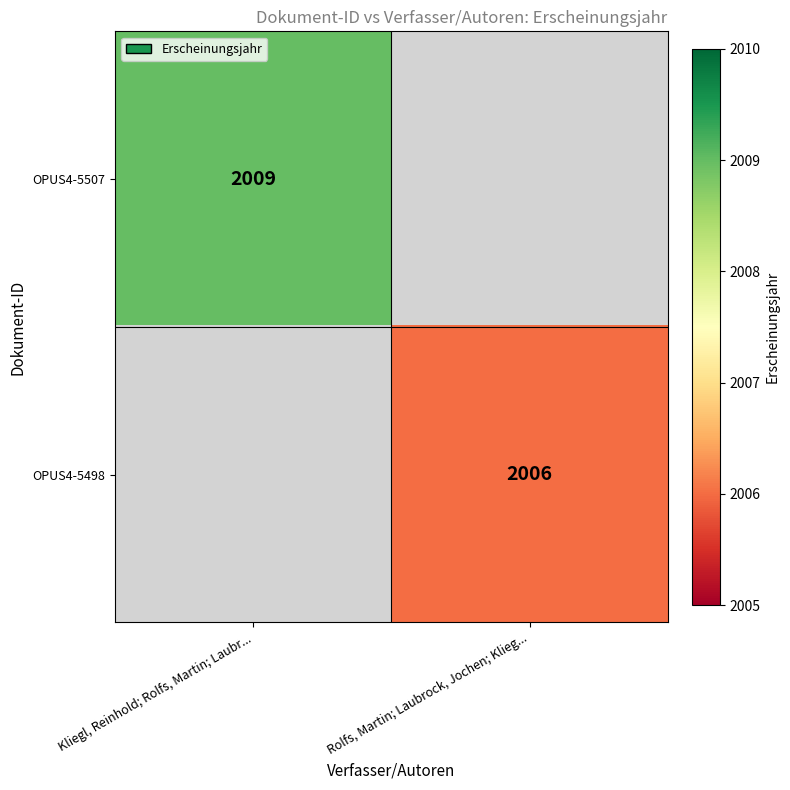

The OPUS4-5498 series shows 3013 at Rolfs, Martin; Laubrock, Jochen; Klieg.... True or false?

False